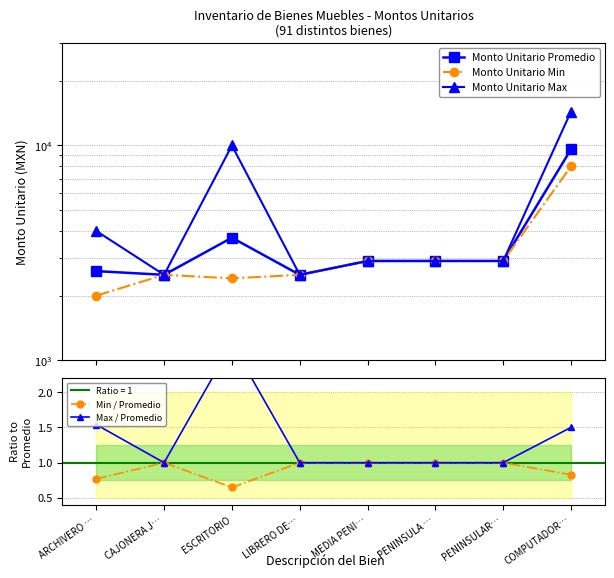

Which series changed the most between ARCHIVERO … and PENINSULAR…?

Monto Unitario Max